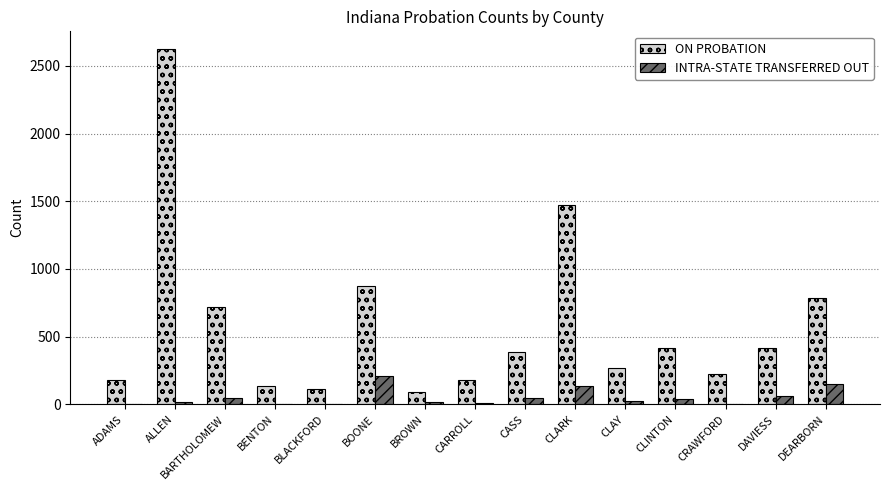

Which series has the largest range (max minus min)?

ON PROBATION